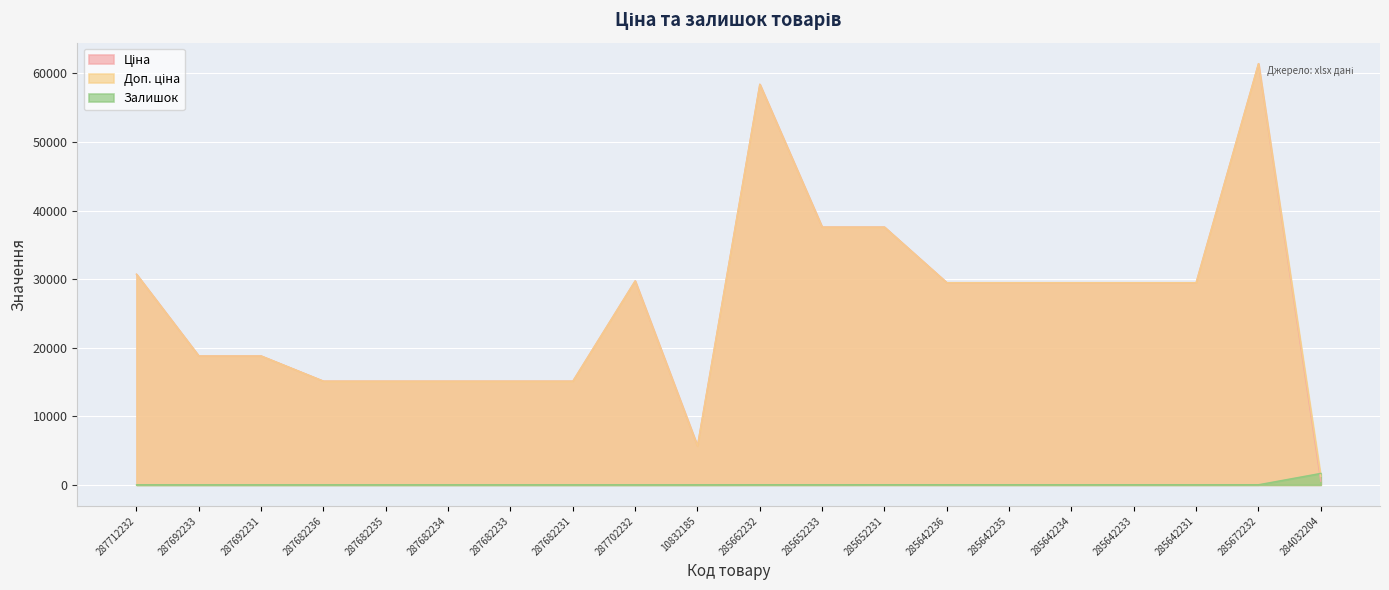

True or false: Доп. ціна and Ціна cross at least once.

False